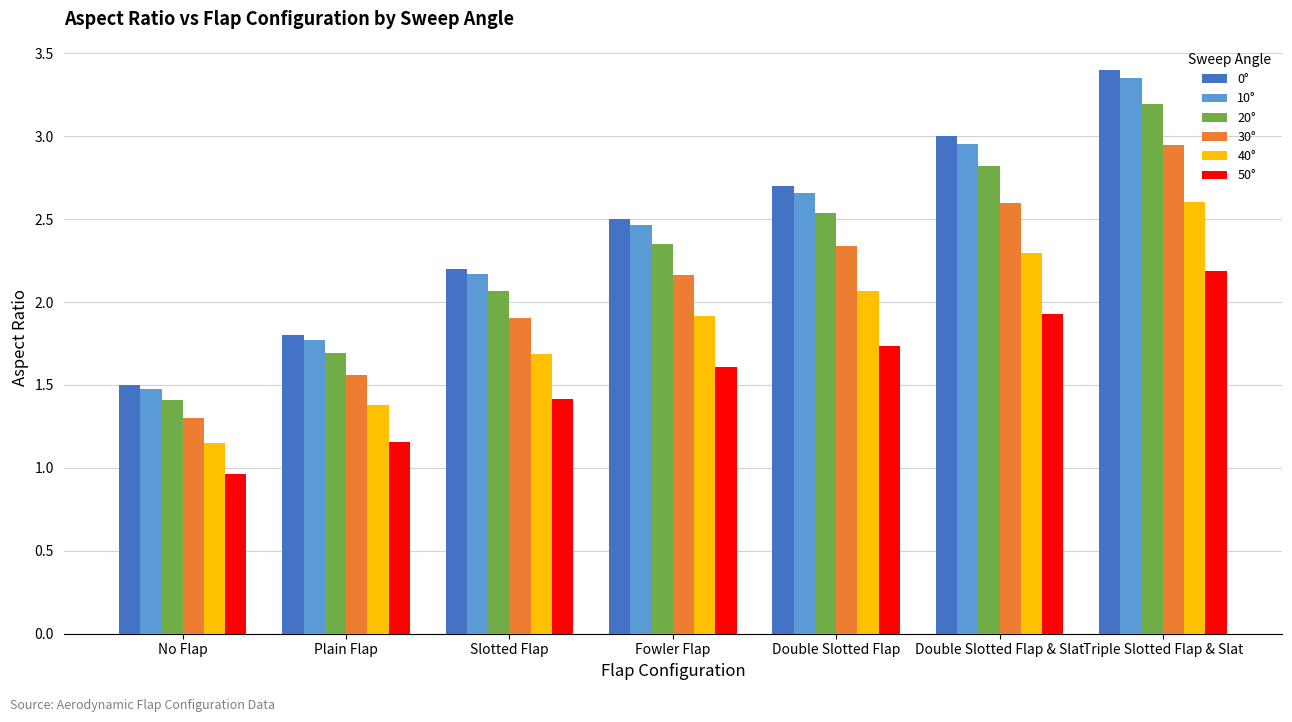

The 20° series shows 4.4 at Double Slotted Flap & Slat. True or false?

False